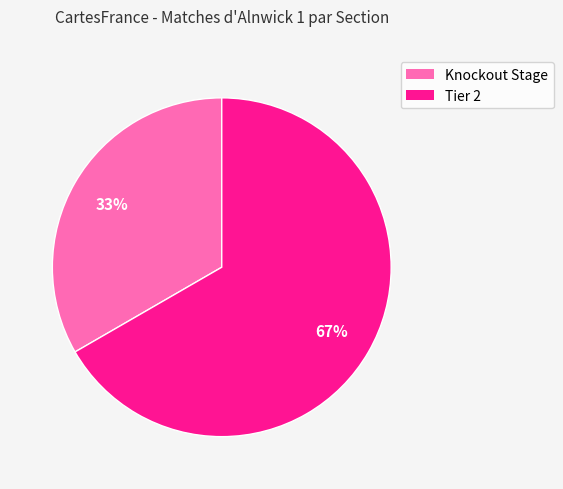

To the nearest percent, what is the average slice percentage?

50%